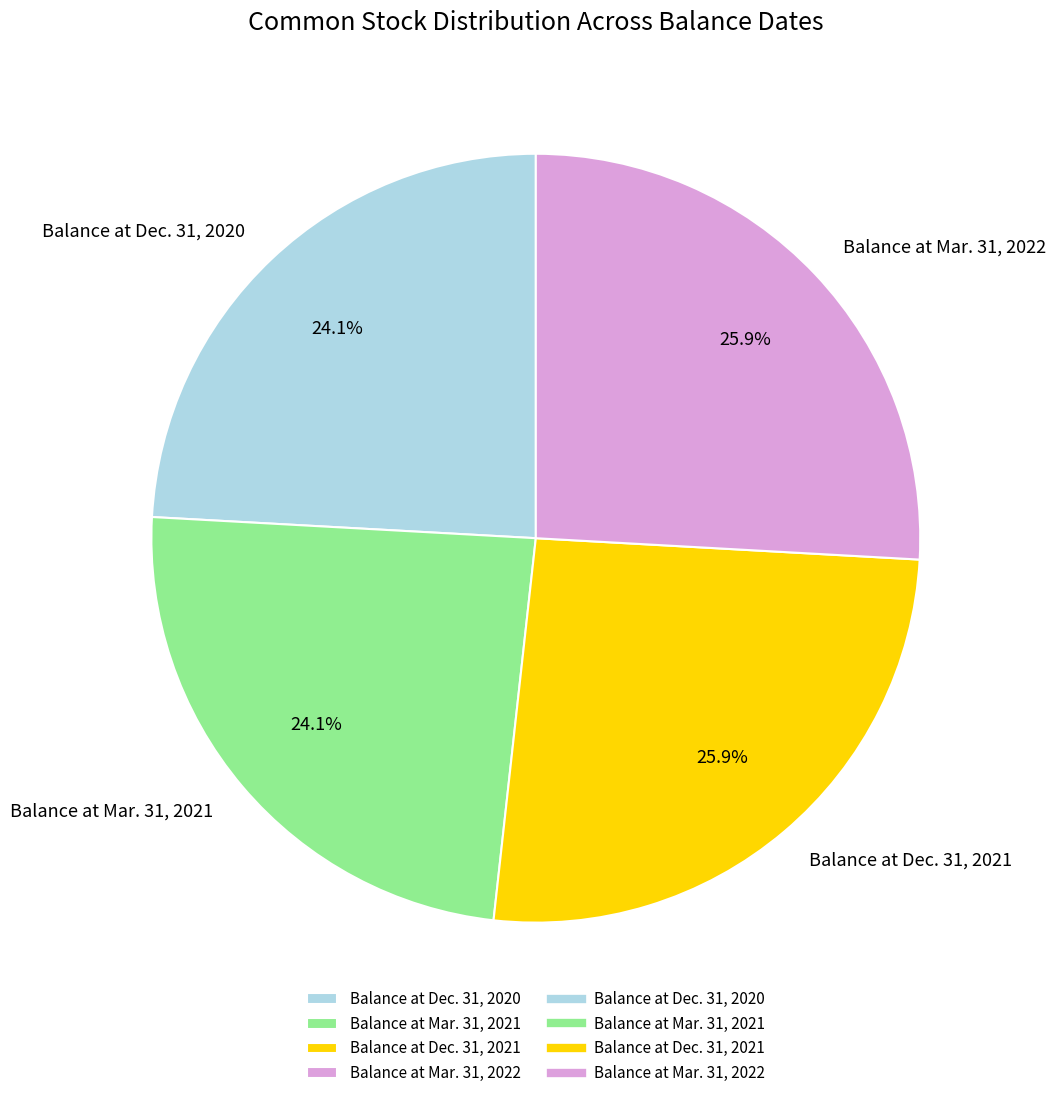

To the nearest percent, what is the difference between the Balance at Dec. 31, 2020 and Balance at Dec. 31, 2021 slice percentages?

2%